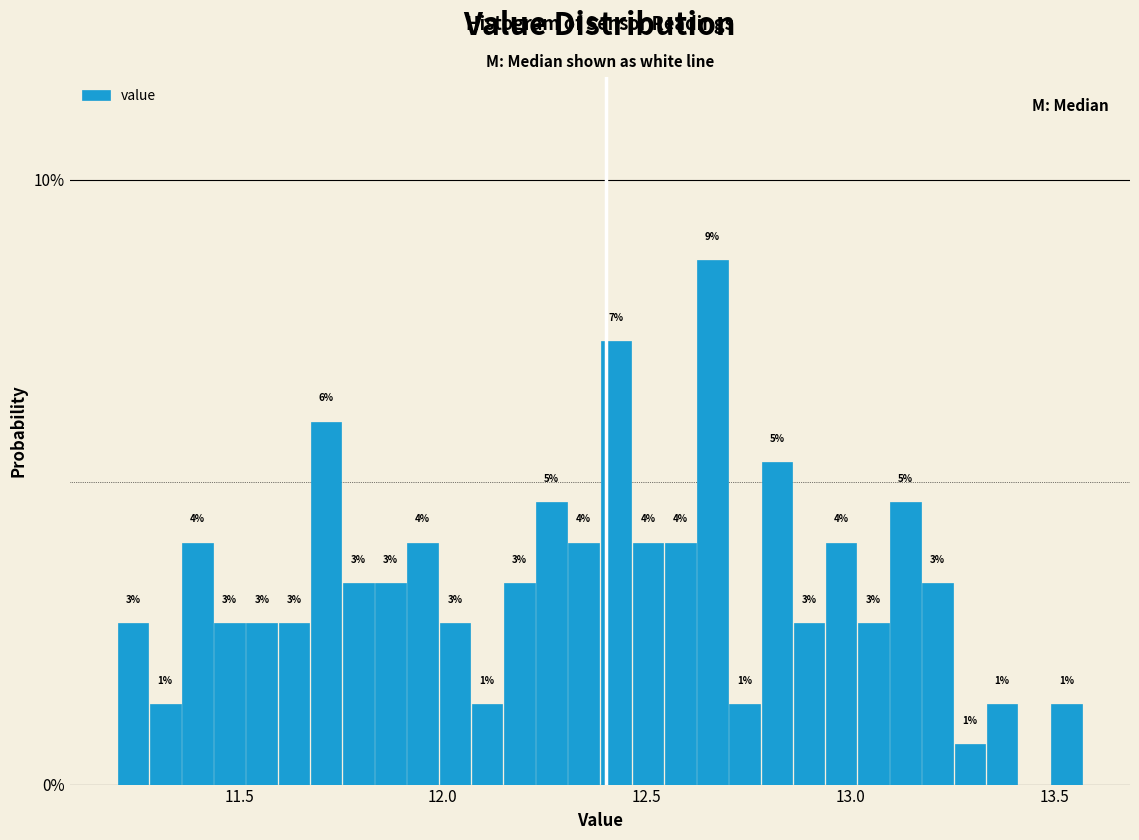

Around what value on the x-axis is the tallest bar? Give the approximate position of its centre, as read against the axis.

12.65